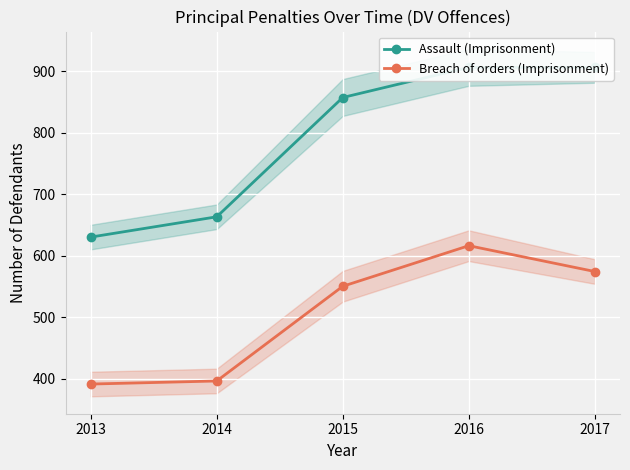

At which label does Assault (Imprisonment) reach its minimum?

2013